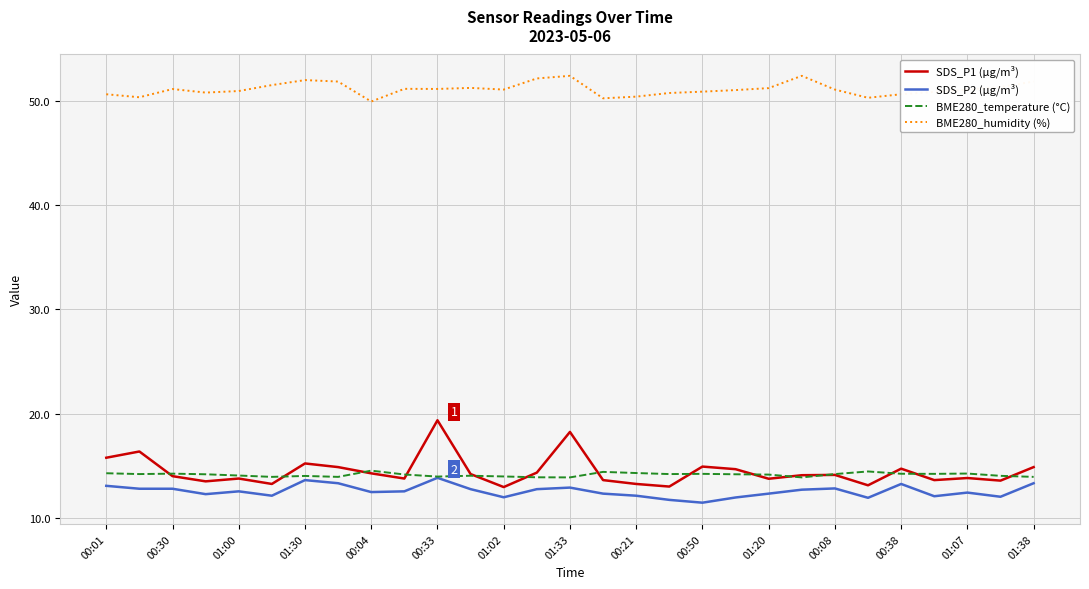

Which series has the widest spread of values?

SDS_P1 (µg/m³)